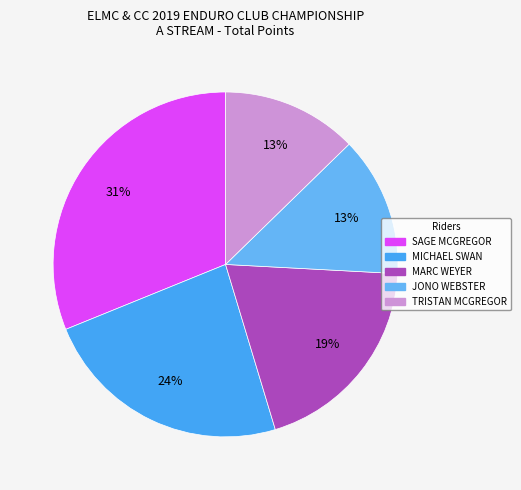

Is there a majority slice in this chart?

No